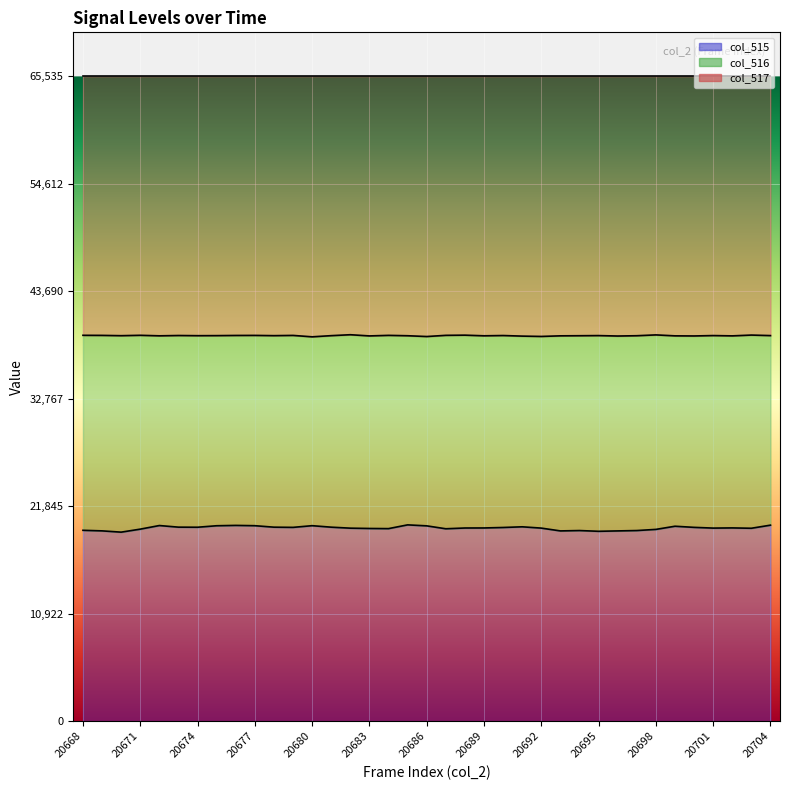

How many lines are shown in the chart?

3